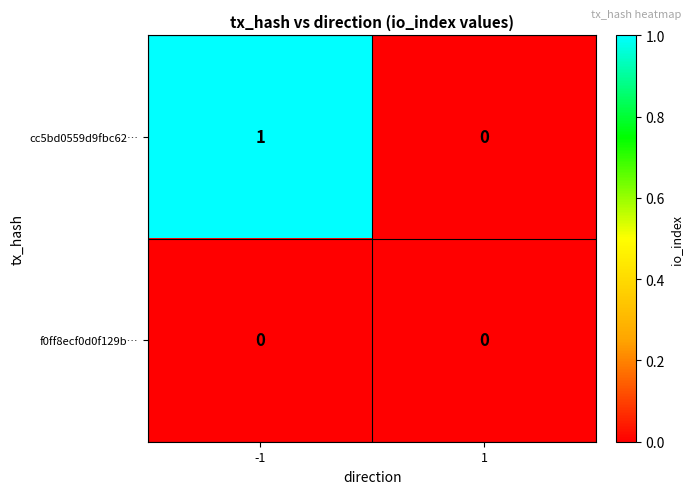

Is it true that cc5bd0559d9fbc62… equals 0 at 1?

True